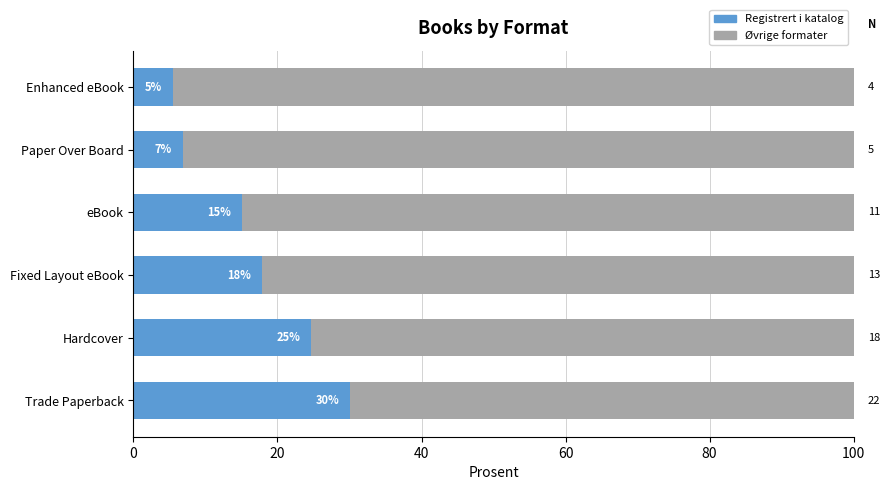

What are all the series names shown in the legend?

Registrert i katalog, Øvrige formater